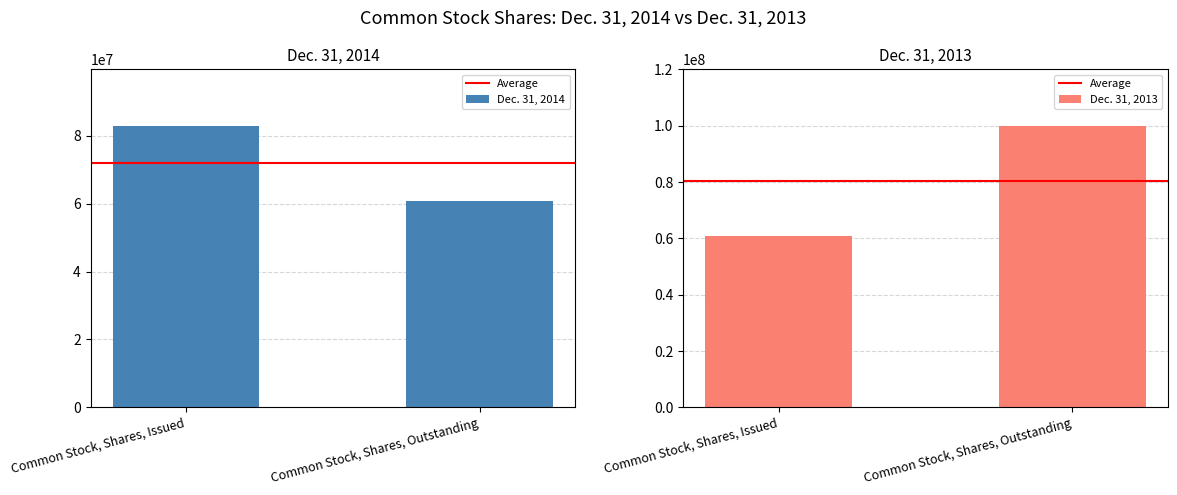

What is the label of the 2nd bar from the left?

Common Stock, Shares, Outstanding